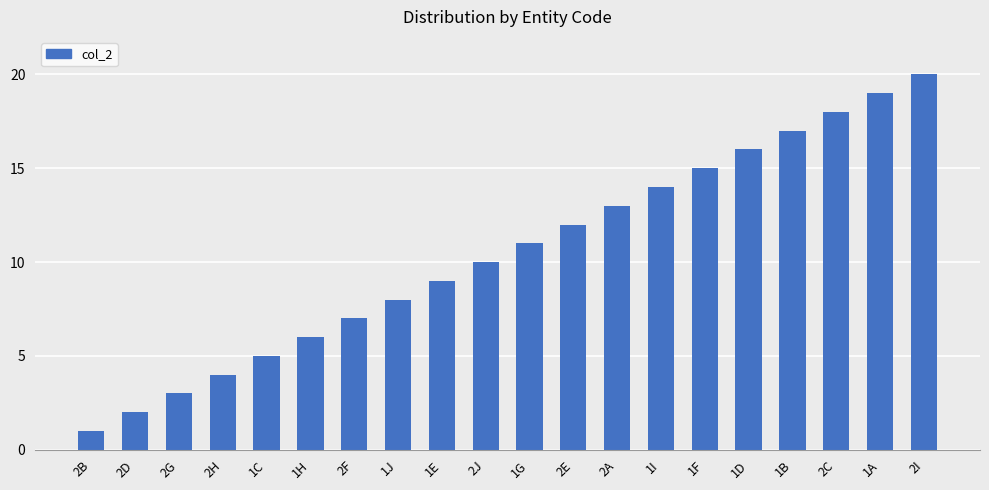

What is the difference between the maximum and minimum values?

19